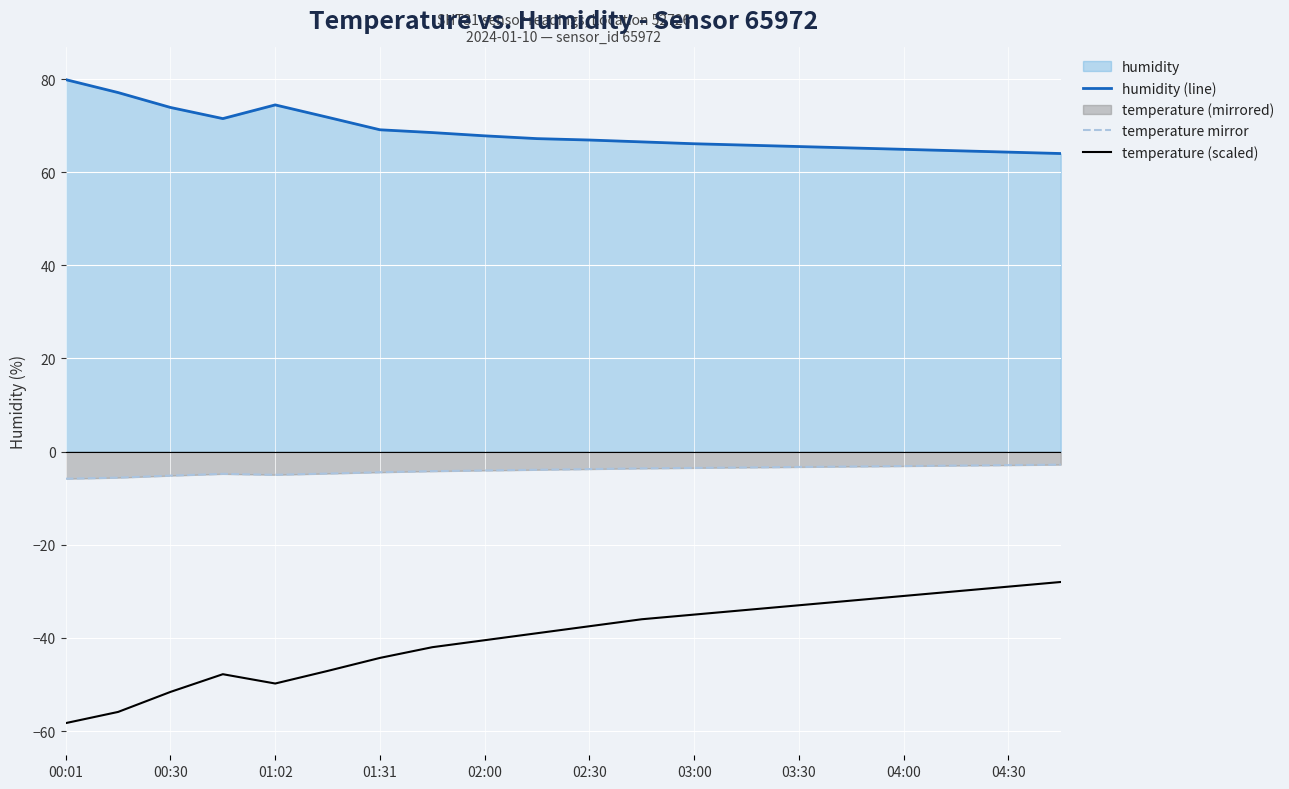

What is the maximum value for temperature (scaled)?

-28.0